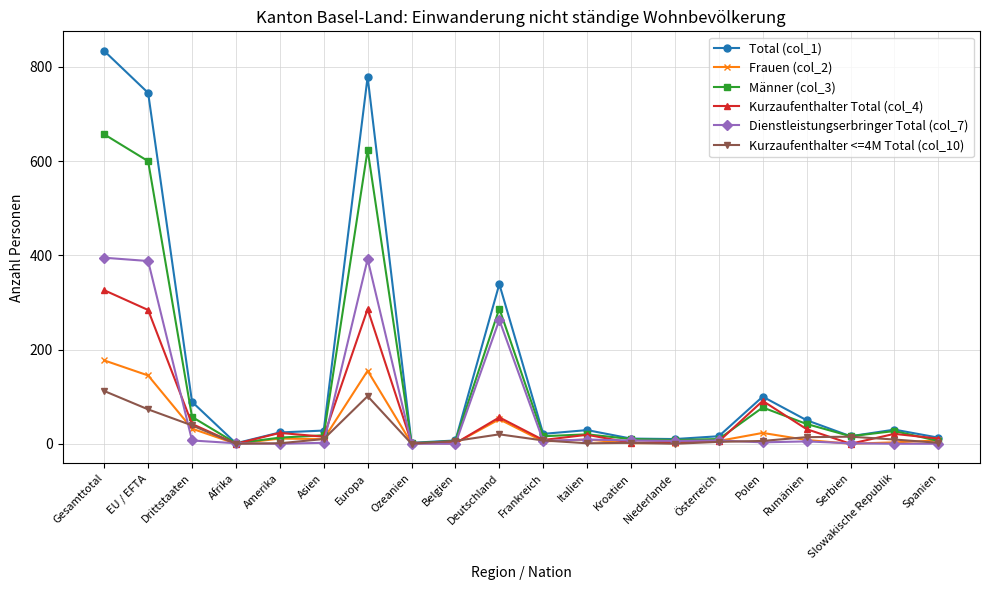

What is the total value across all series at Gesamttotal?

2501